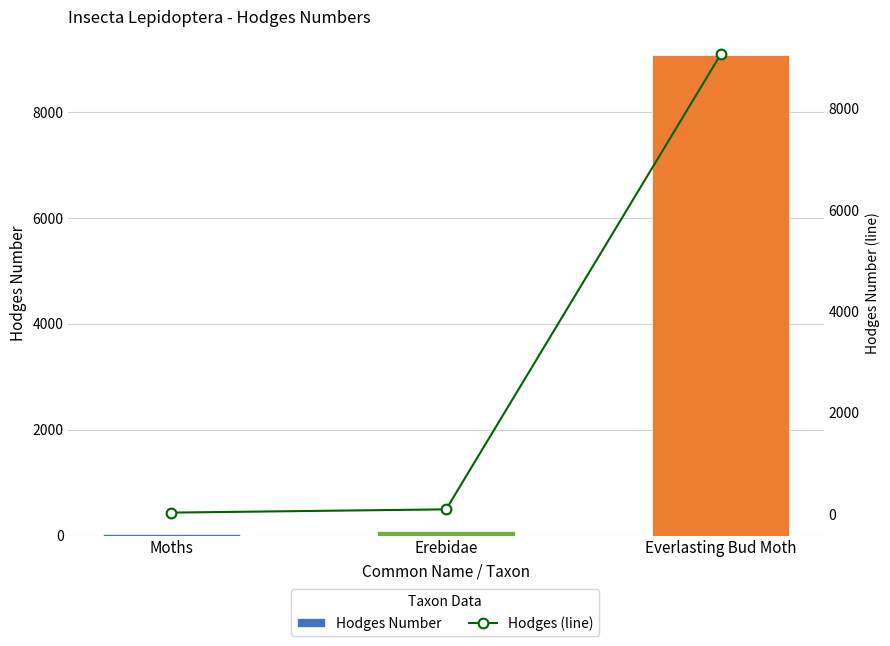

What is the value of the Hodges Number bar at the 3rd from the left?

9076.0